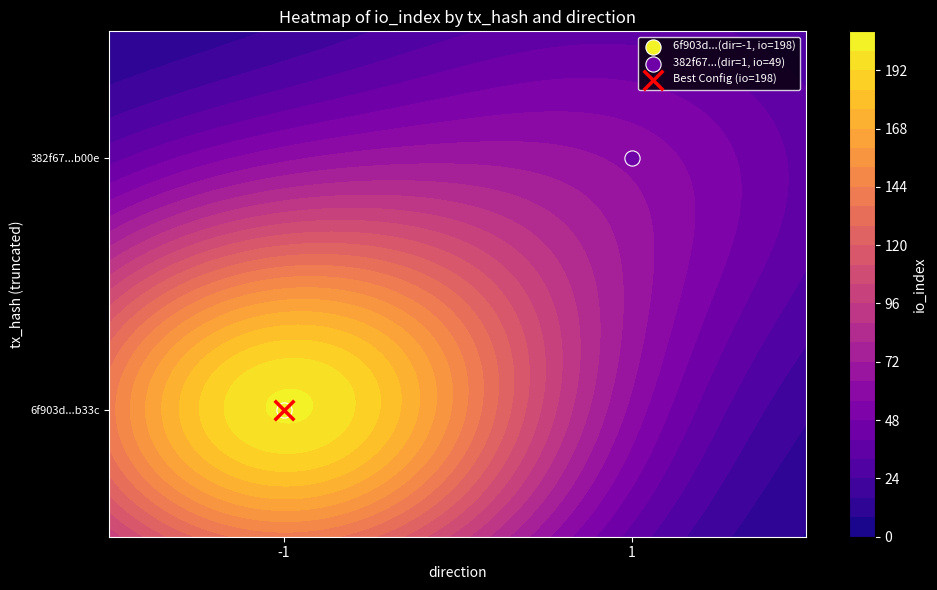

What value does the 382f676d2e87ae16c5a3d8c20f3e95aa4142b00 series have at io_index?

49